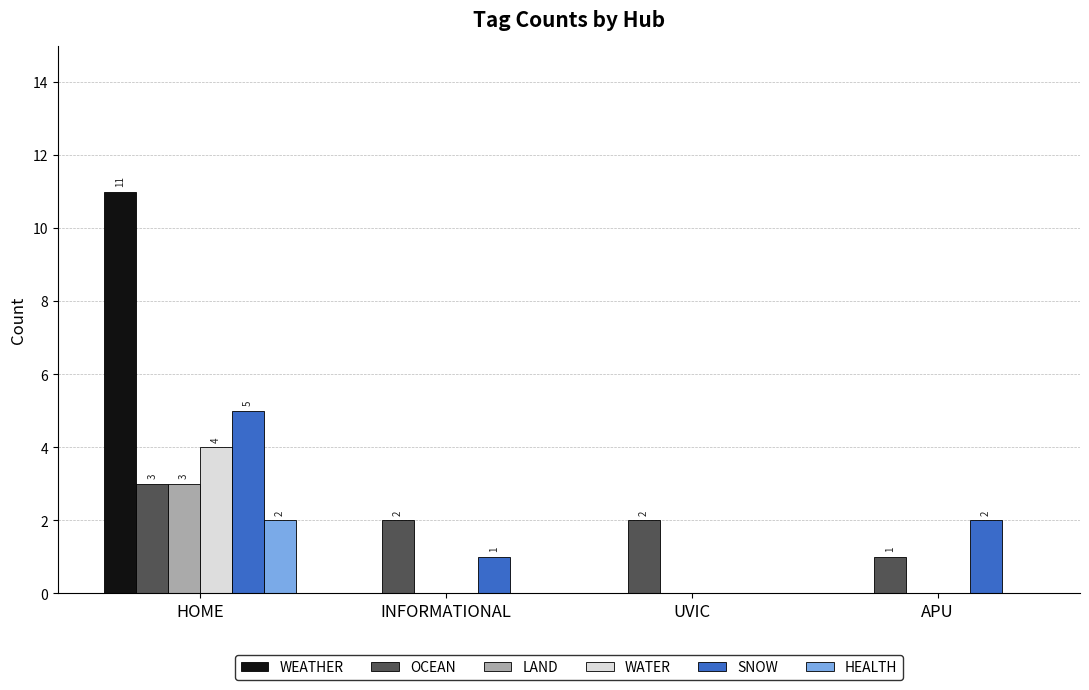

Which series changed the most between HOME and APU?

WEATHER